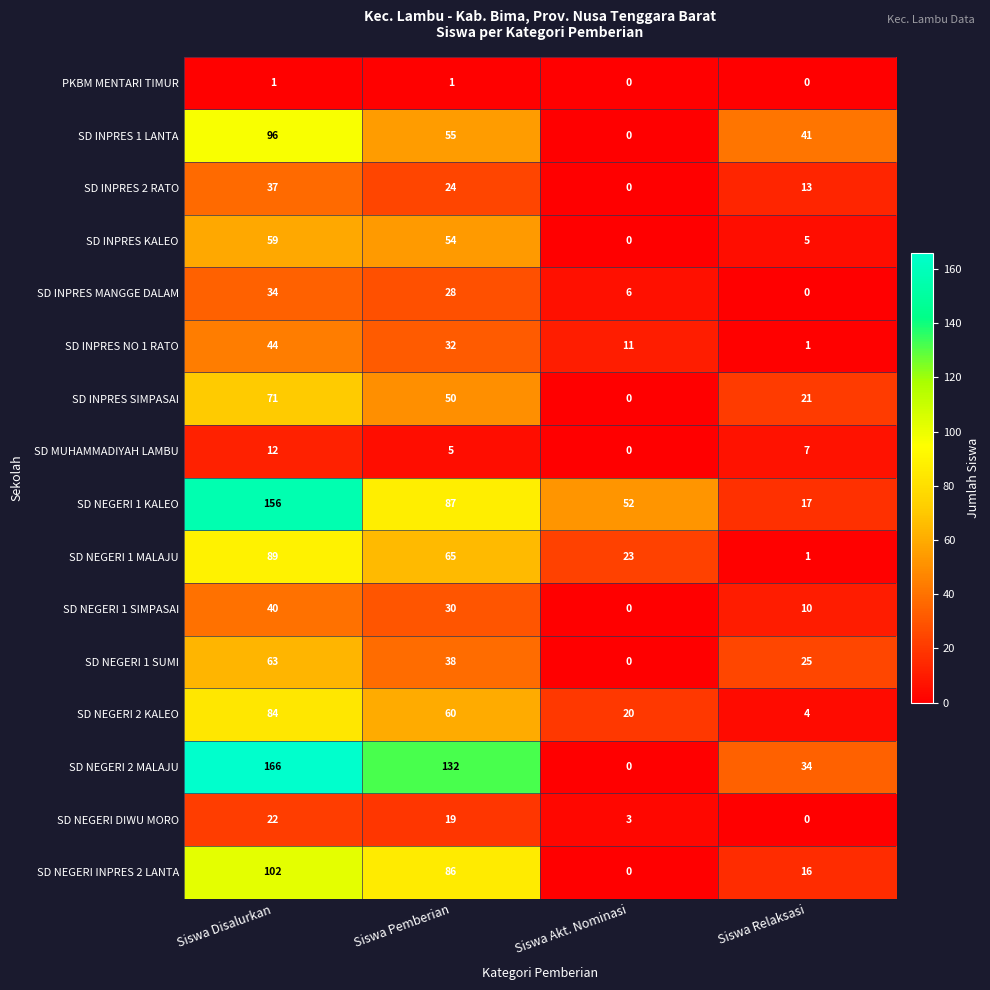

List the labels in order of SD NEGERI 1 SUMI value, smallest first.

Siswa Akt. Nominasi, Siswa Relaksasi, Siswa Pemberian, Siswa Disalurkan